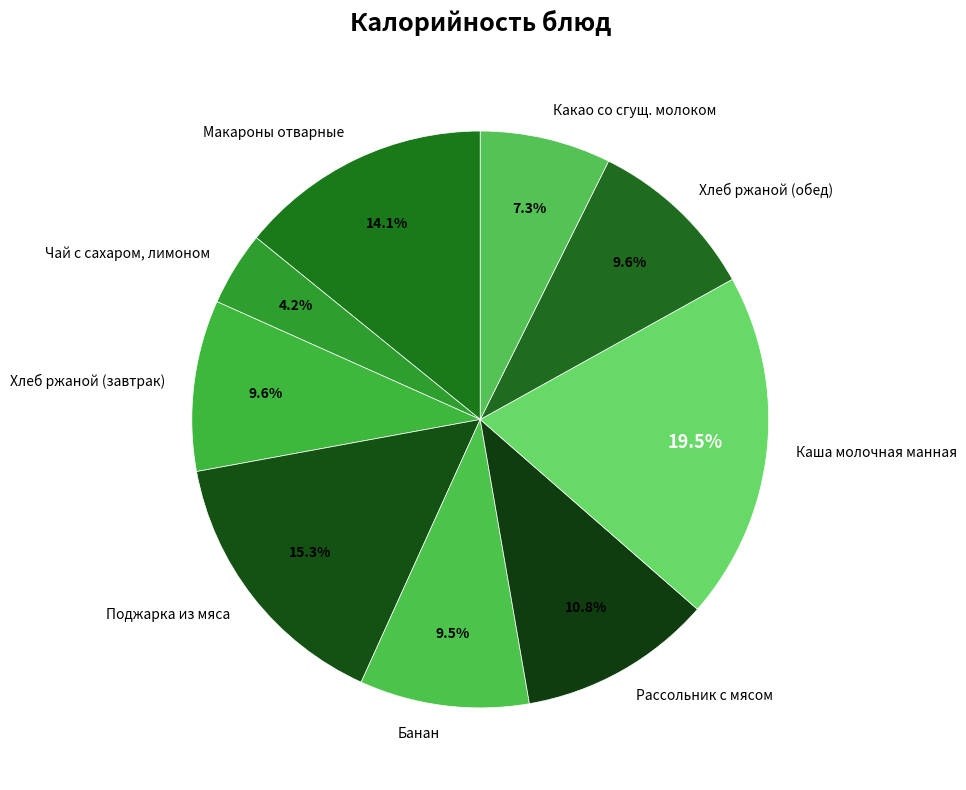

Which has a higher value, Рассольник с мясом or Банан?

Рассольник с мясом